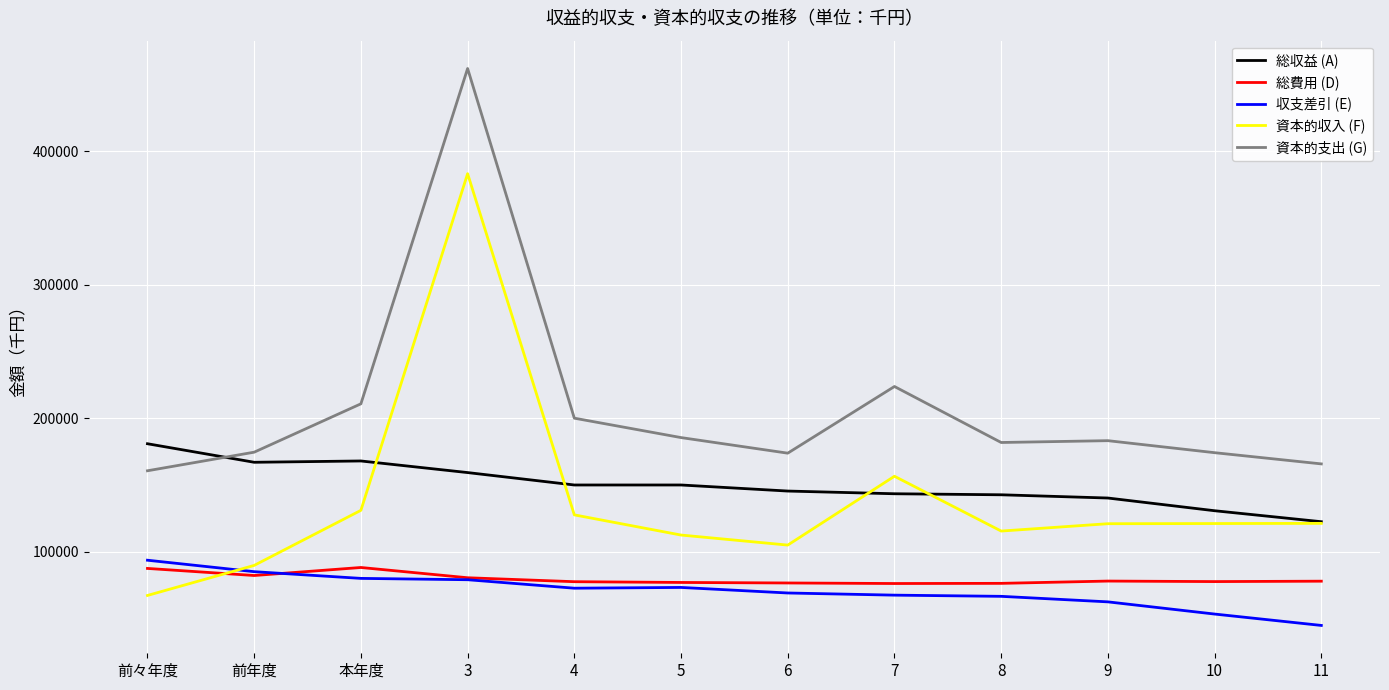

At which label does 資本的収入 (F) reach its peak?

3